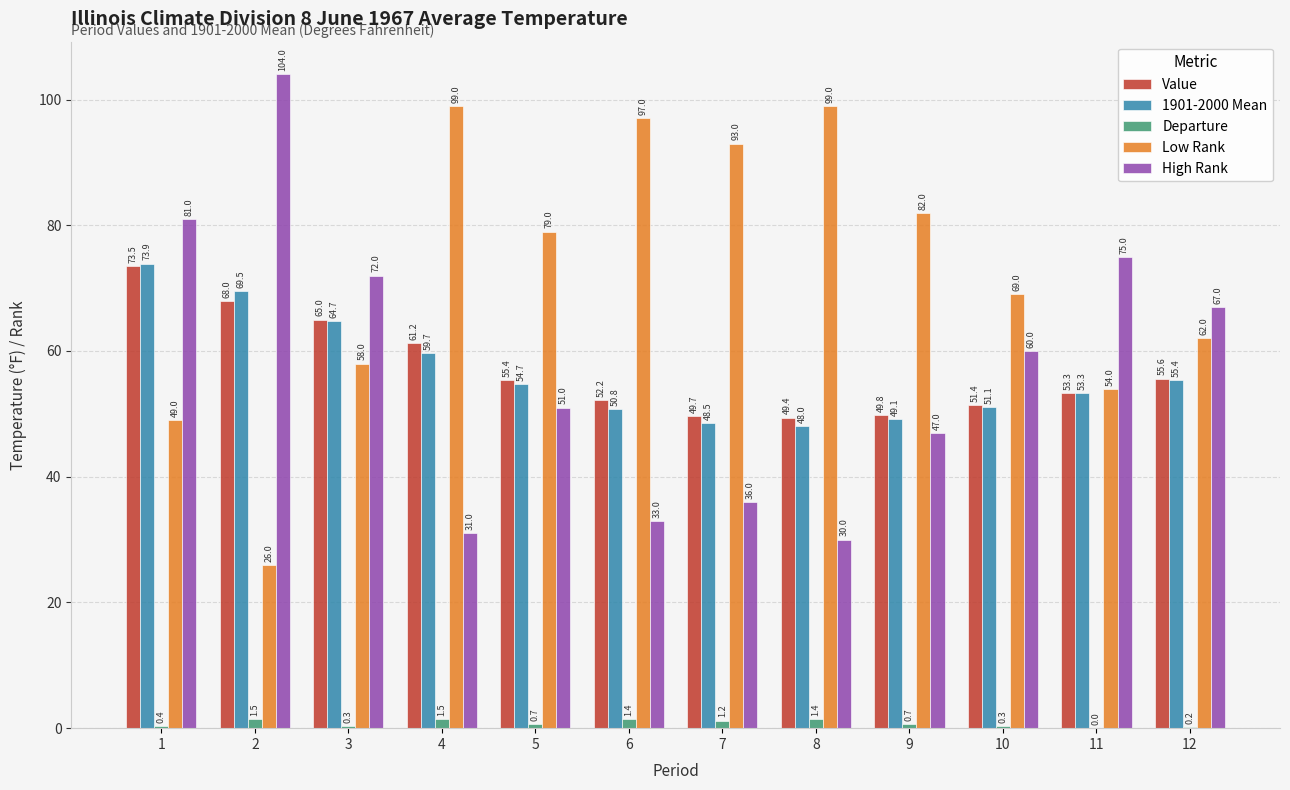

True or false: Departure has a value of 0.2 at 12.

True